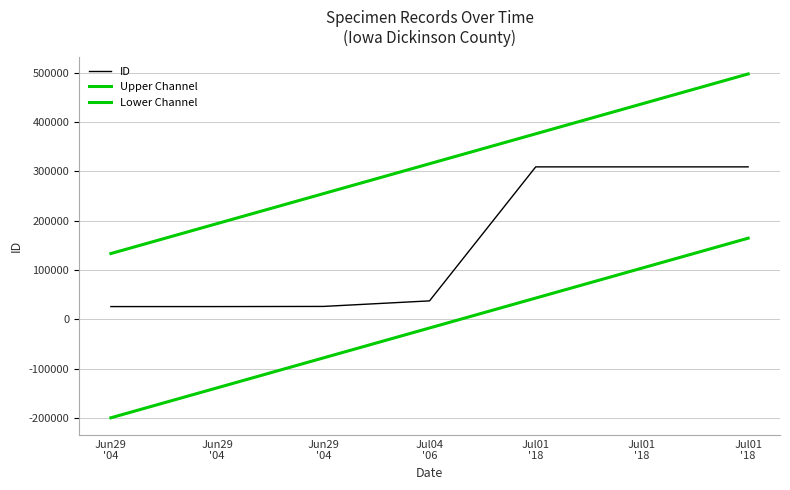

What is the lowest value of the Lower Channel series?

-199796.3